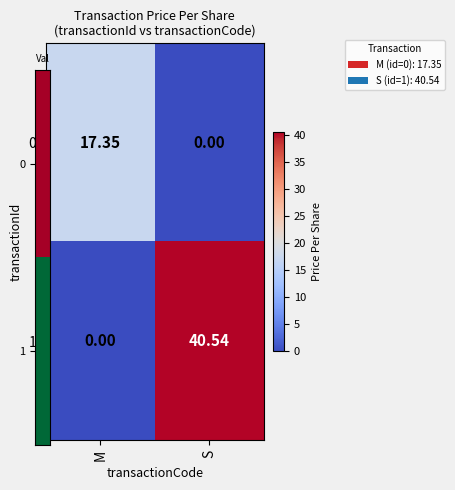

At how many categories does at least one series exceed 12?

2